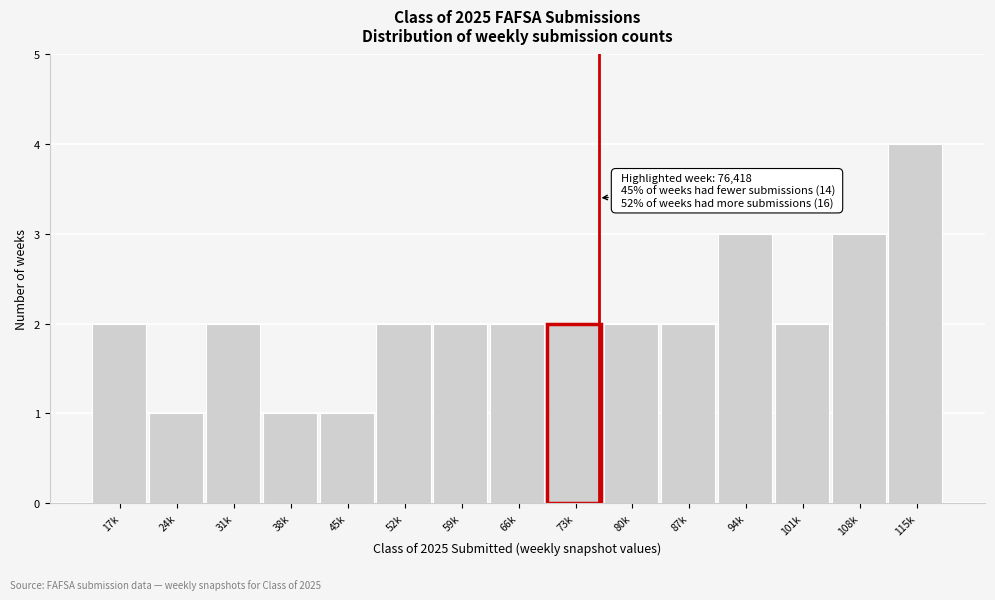

Reading right to left, what are all the values shown in this chart?

4	3	2	3	2	2	2	2	2	2	1	1	2	1	2